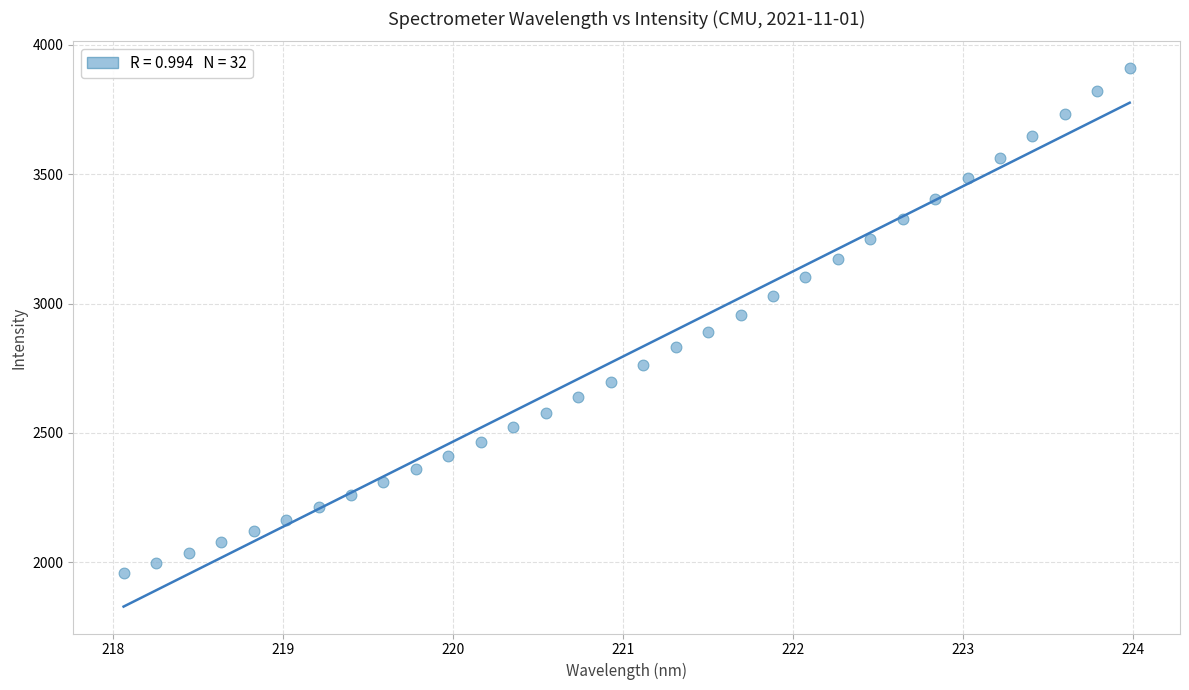

What is the range of X values (max minus min)?

5.9